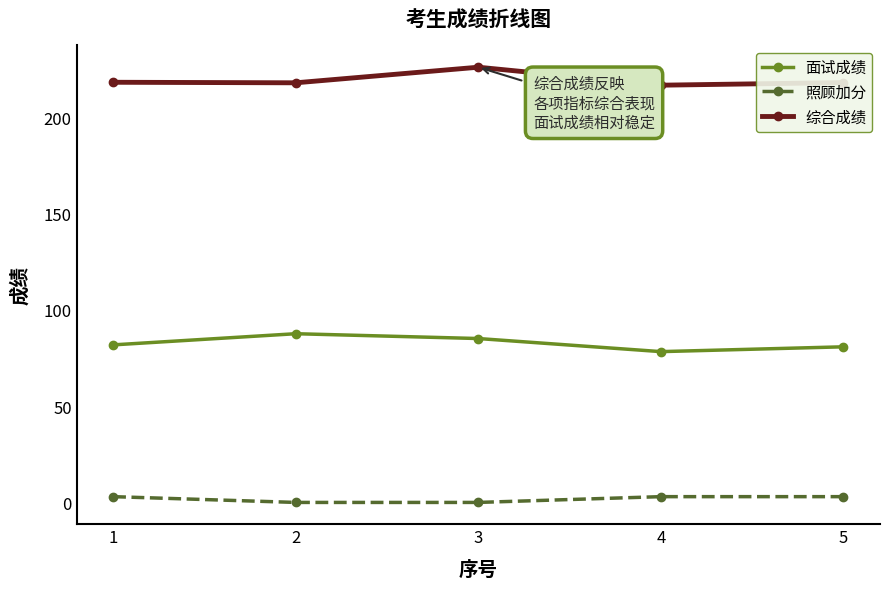

The value of 综合成绩 at 4 is 216.6. True or false?

True